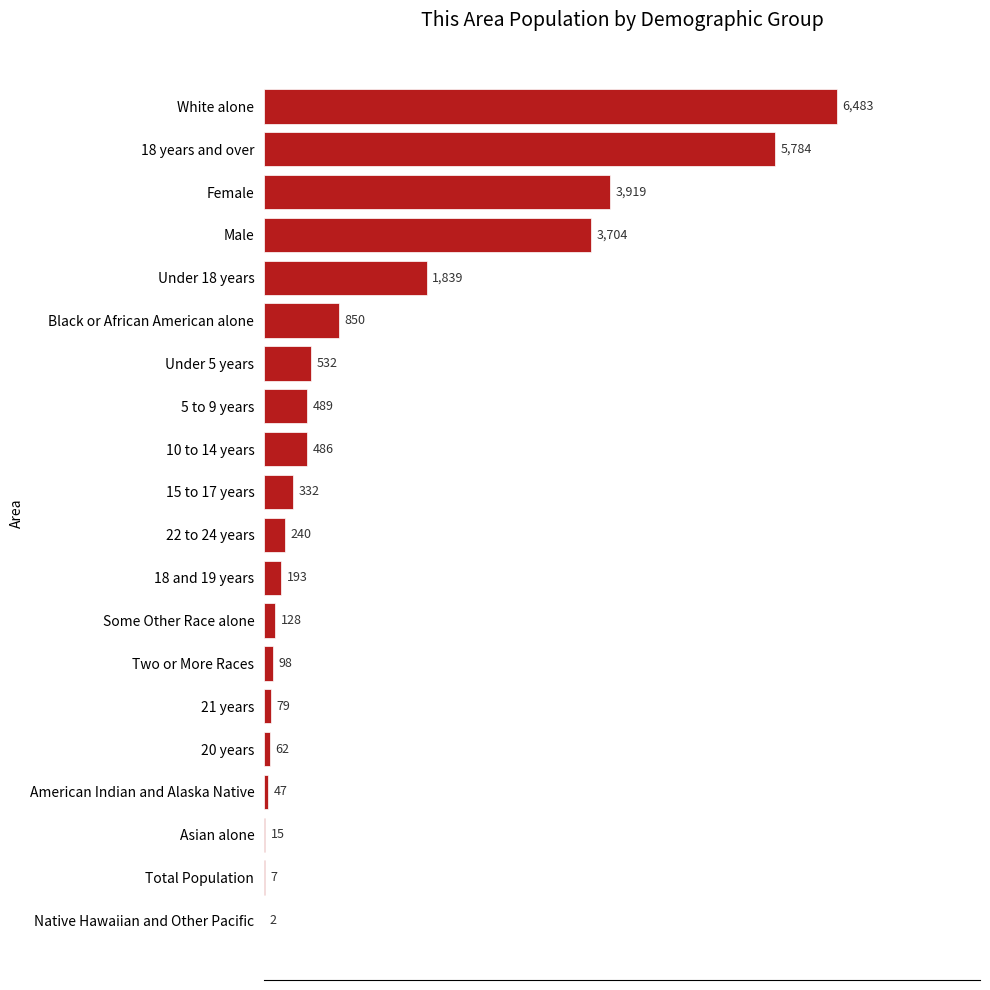

Where is the data nearest to the value 3242?

Male